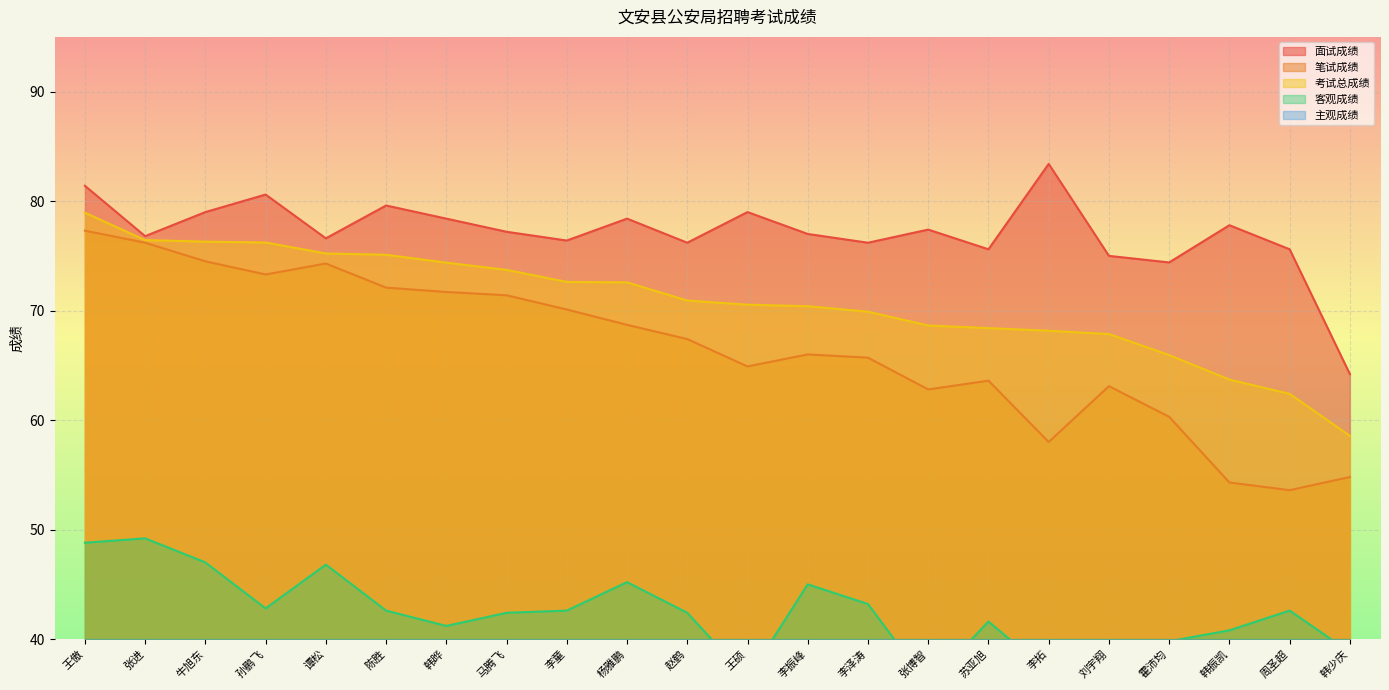

What is the value of the 主观成绩 point at the 17th from the left?

21.0